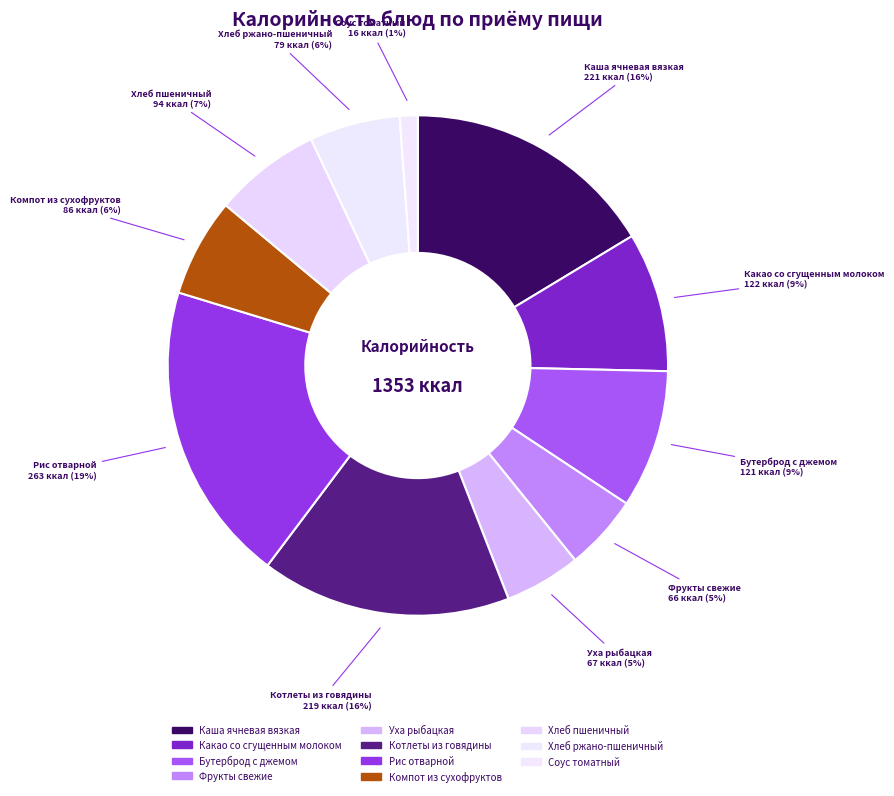

Is there a majority slice in this chart?

No